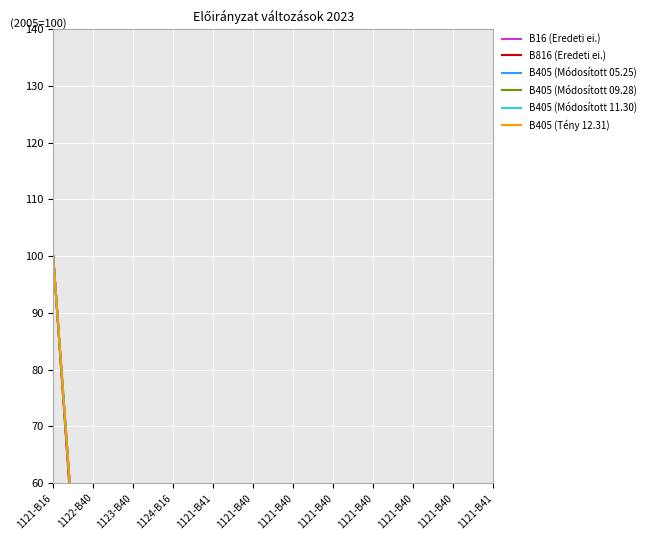

True or false: B16 (Eredeti ei.) has a value of 1.1 at 1123-B40.

False